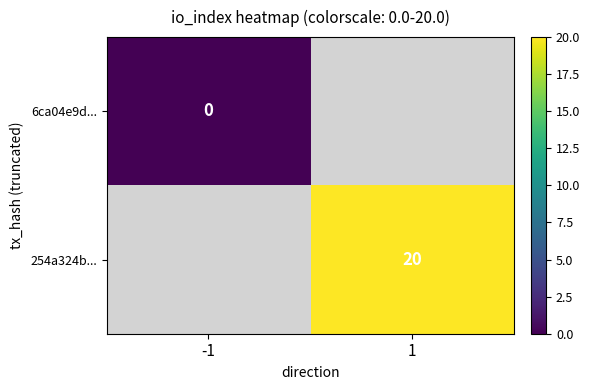

The value of 254a324b... at 1 is 20. True or false?

True